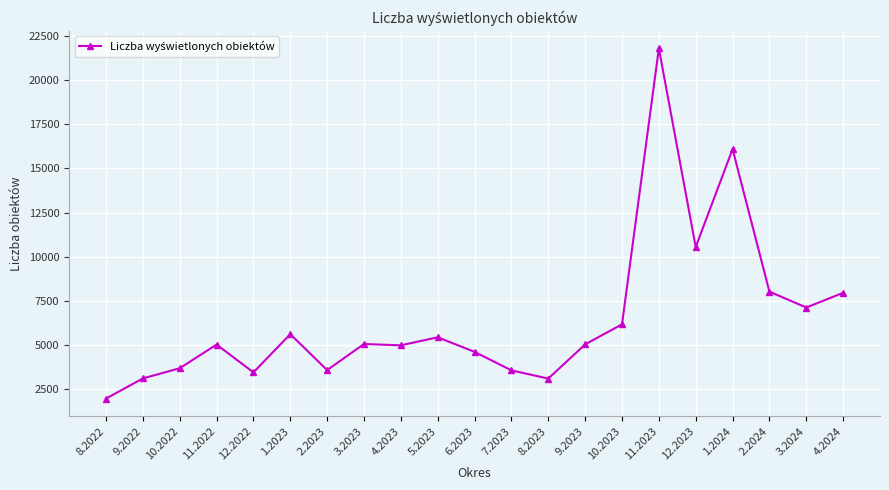

Where is the first local maximum?

11.2022